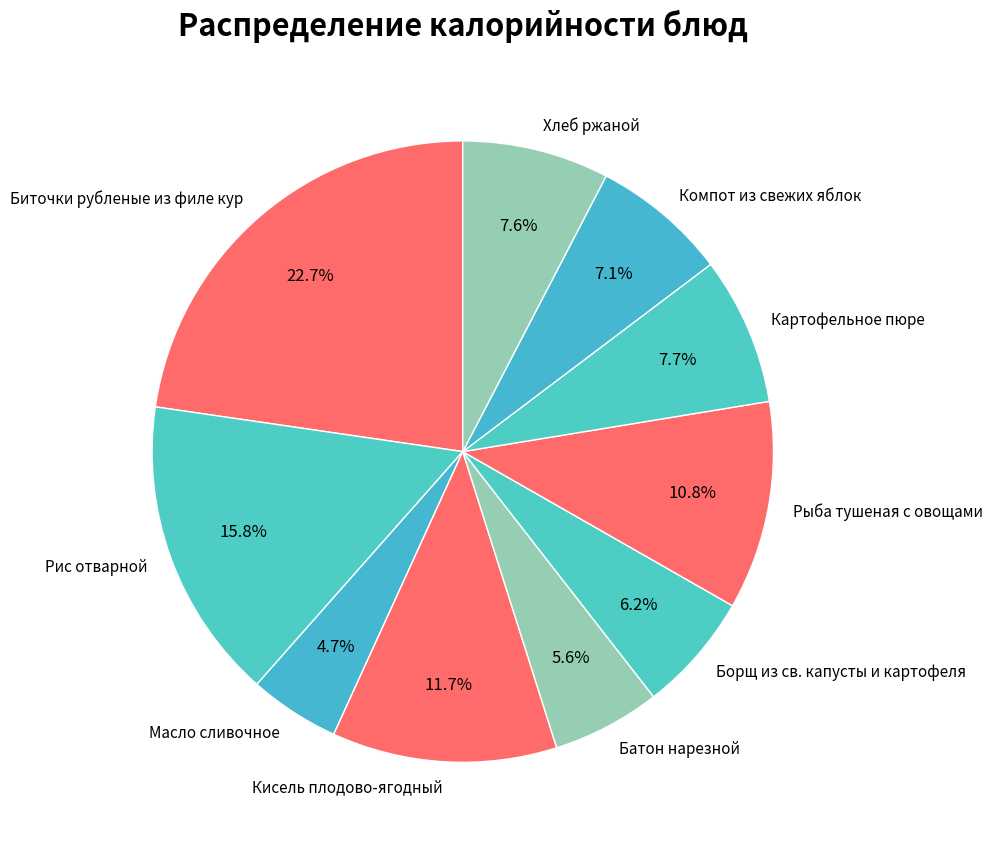

Is there a majority slice in this chart?

No